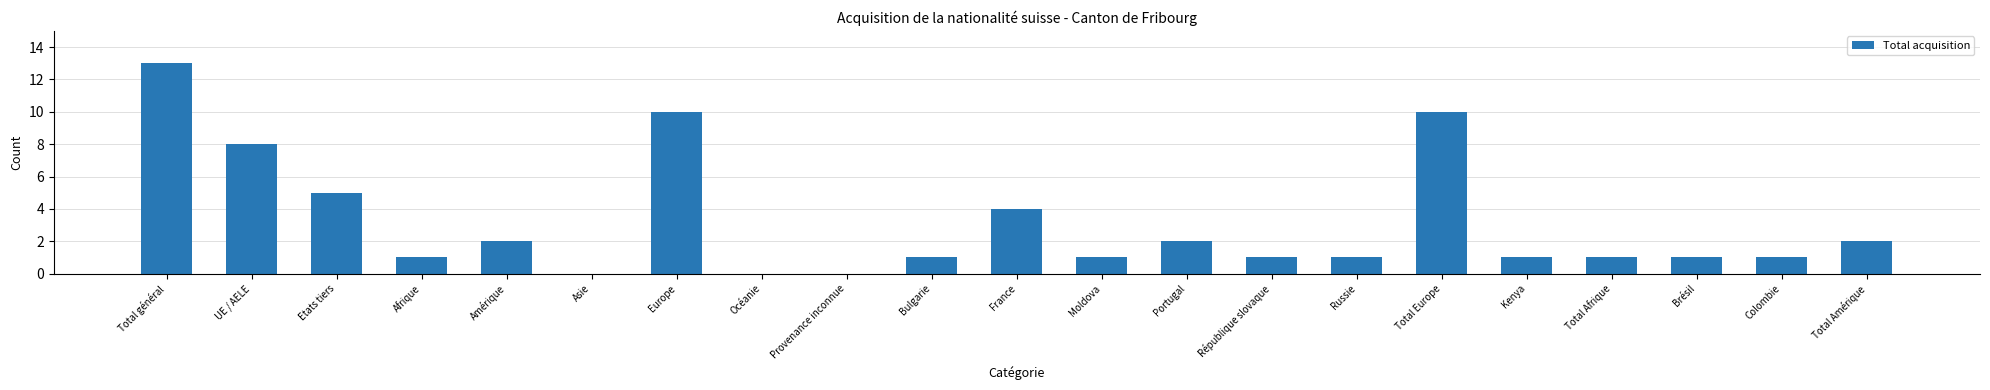

What is the maximum value shown in the chart?

13